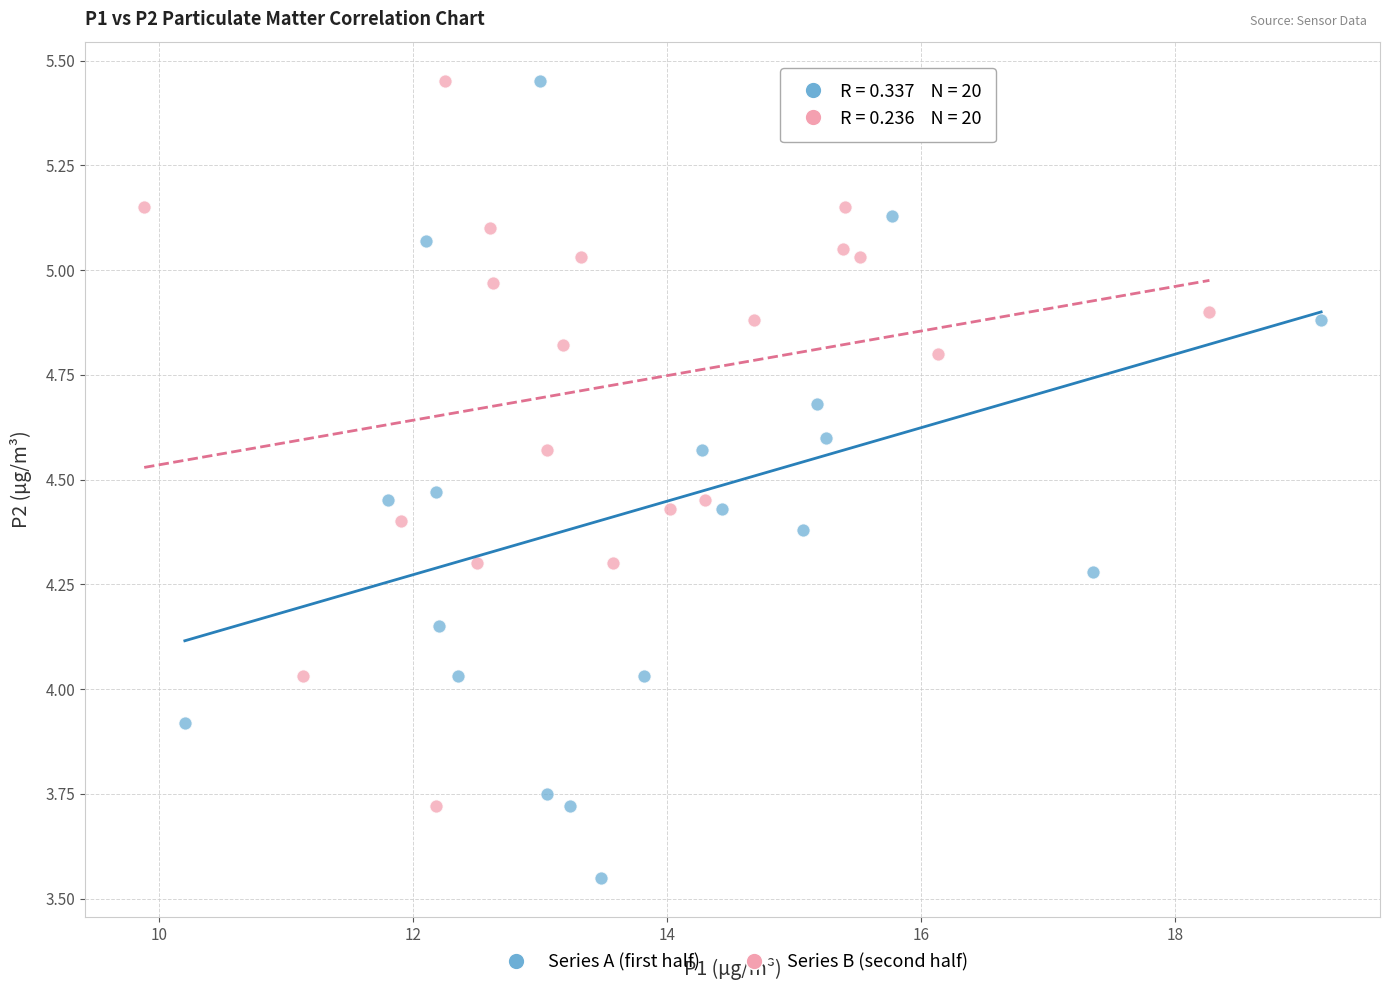

What are all the series names shown in the legend?

Series A (first half), Series B (second half)